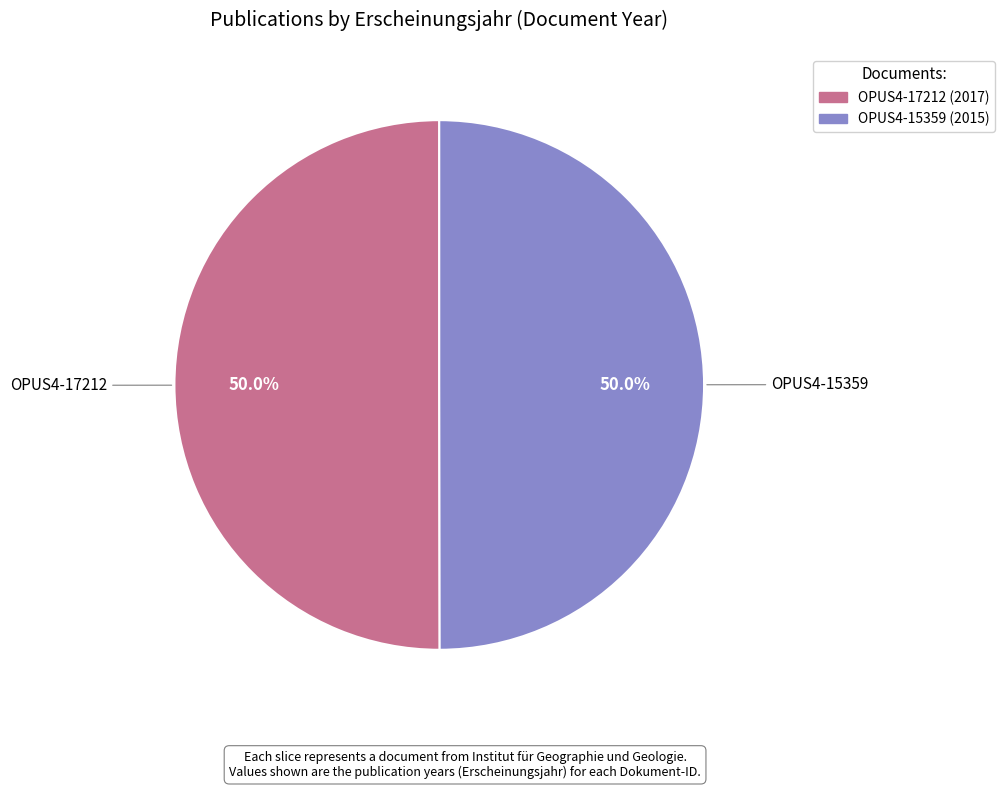

The OPUS4-17212 slice represents 50% of the pie. True or false?

True